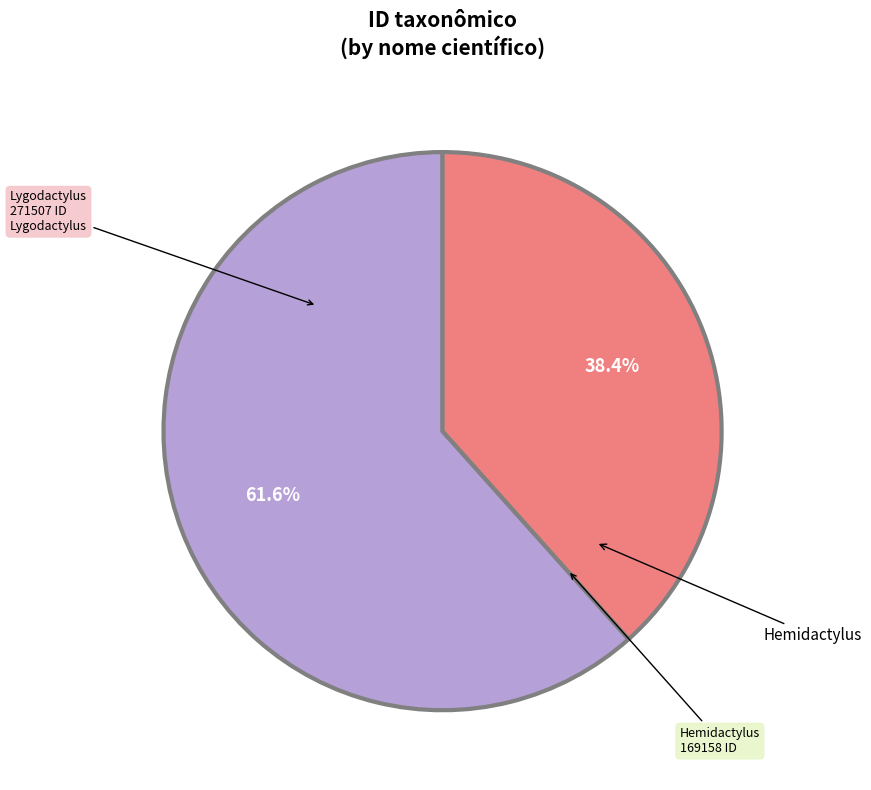

Is there a majority slice in this chart?

Yes